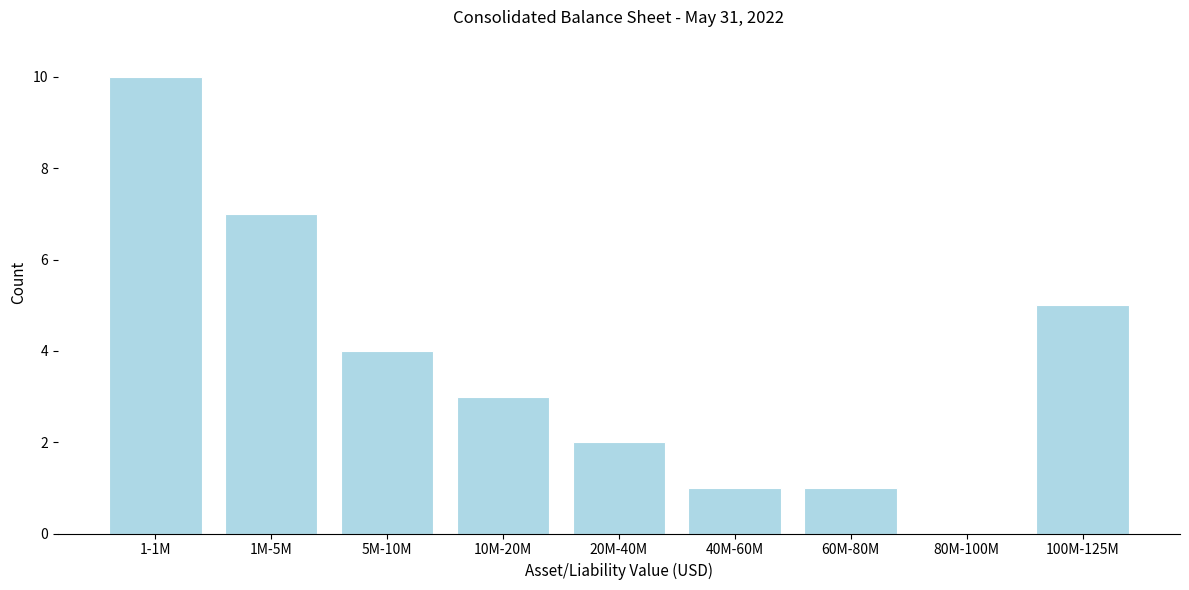

Reading right to left, what are all the values shown in this chart?

100M-125M=5	80M-100M=0	60M-80M=1	40M-60M=1	20M-40M=2	10M-20M=3	5M-10M=4	1M-5M=7	1-1M=10